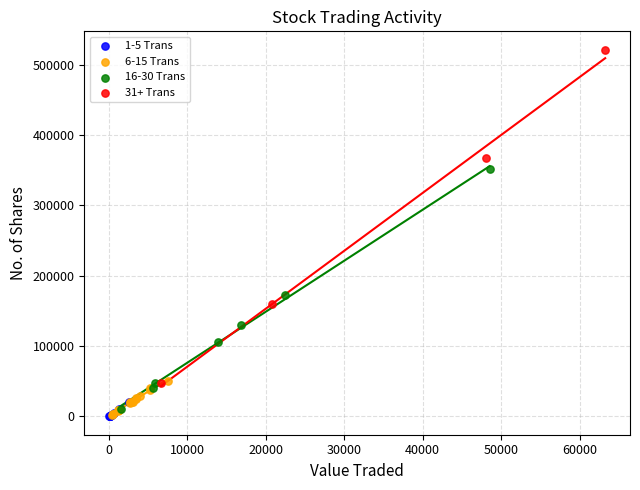

Which series reaches the maximum Y coordinate?

31+ Trans